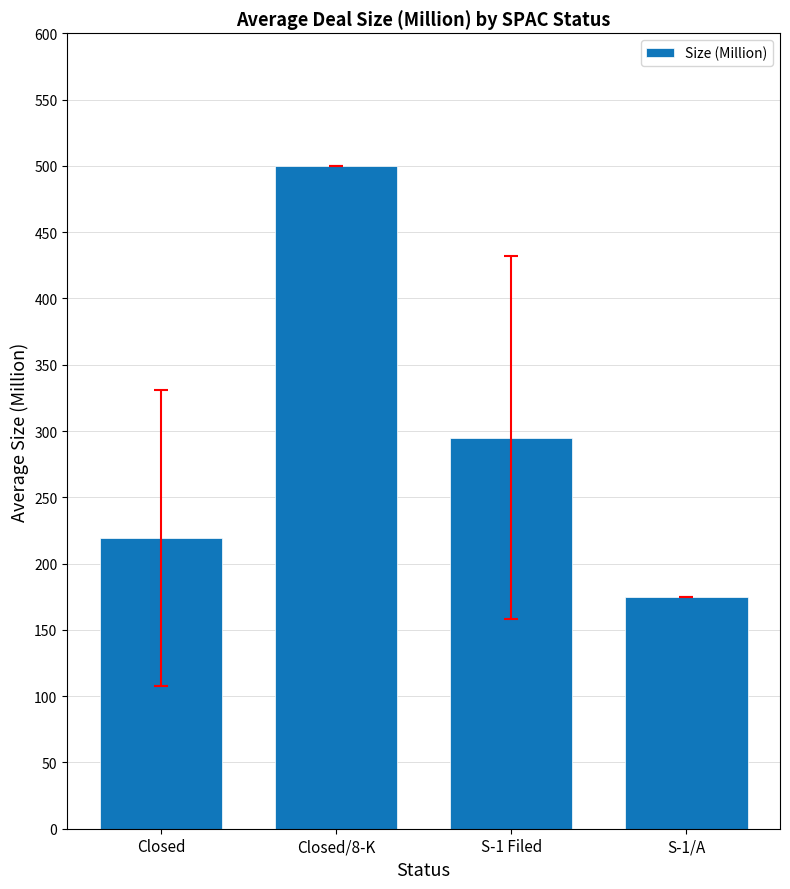

List the labels in order of value, largest first.

Closed/8-K, S-1 Filed, Closed, S-1/A